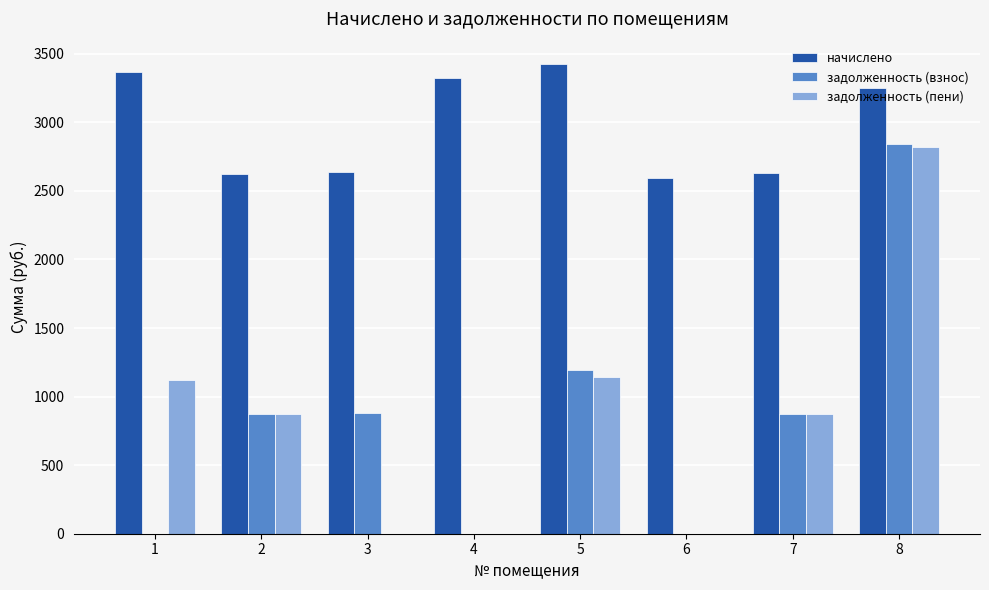

Are the bars horizontal?

No